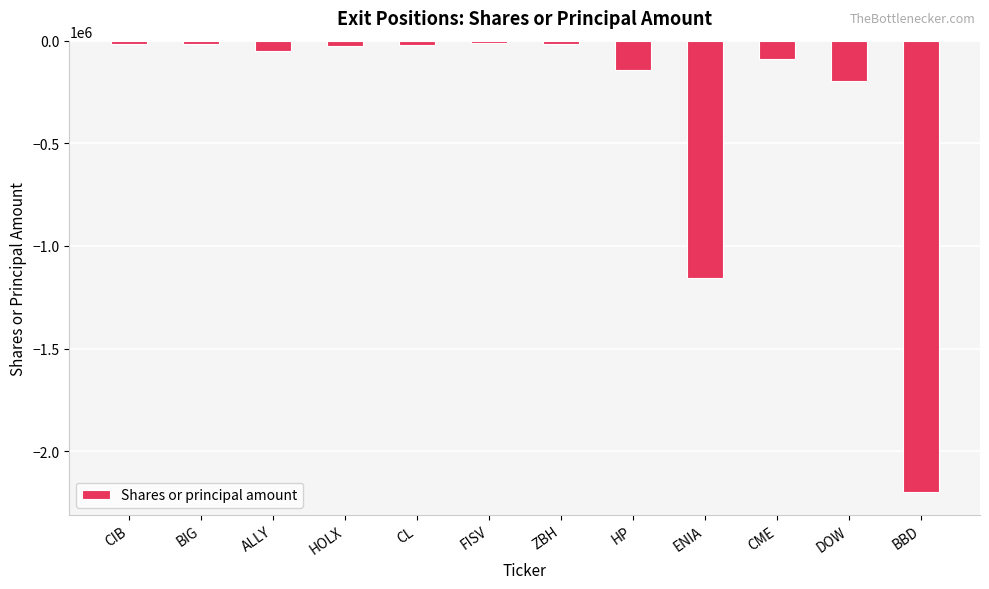

At which label is the value closest to -1105998?

ENIA